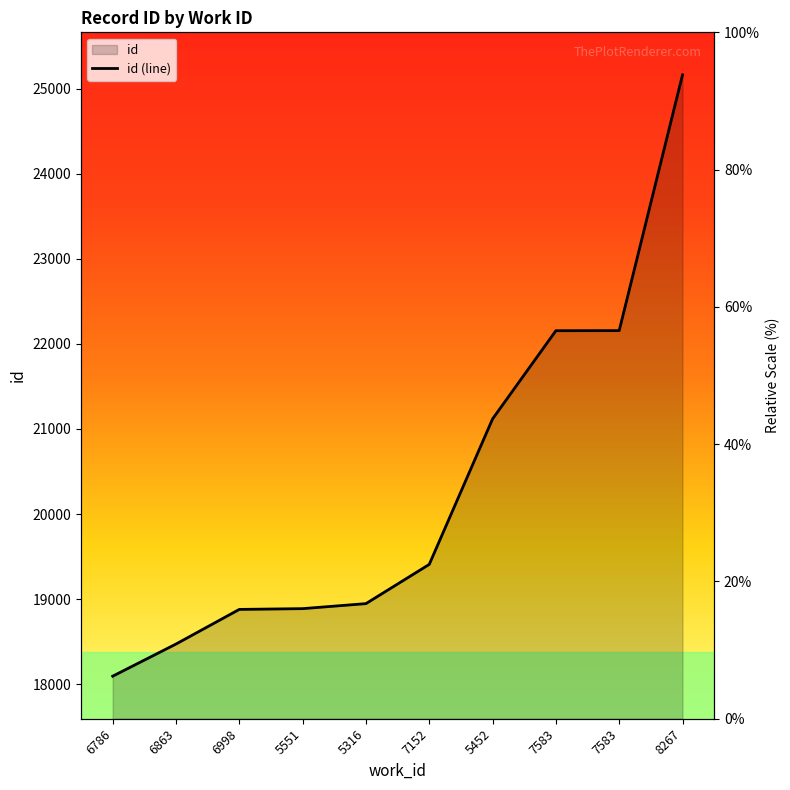

Reading left to right, extract all data points from this chart.

18094	18472	18879	18888	18947	19408	21118	22155	22156	25162